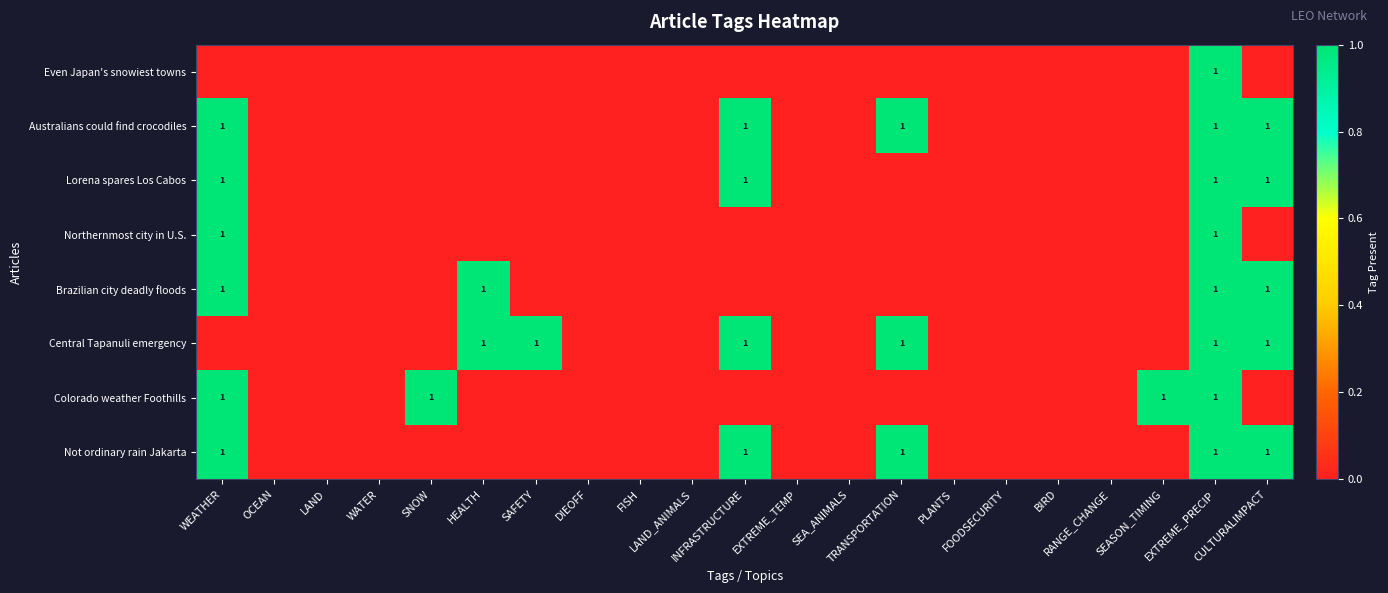

Which series changed the most between SAFETY and EXTREME_TEMP?

Central Tapanuli emergency